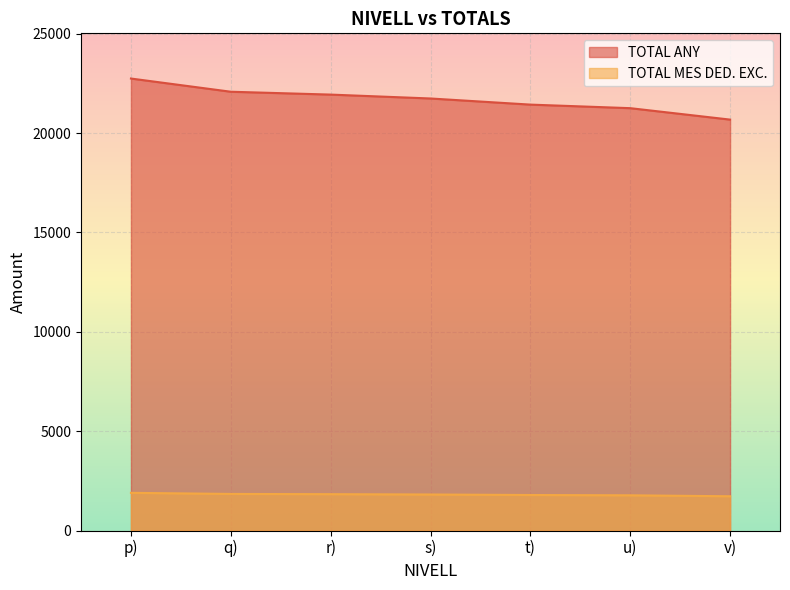

The value of TOTAL MES DED. EXC. at u) is 3104.2. True or false?

False